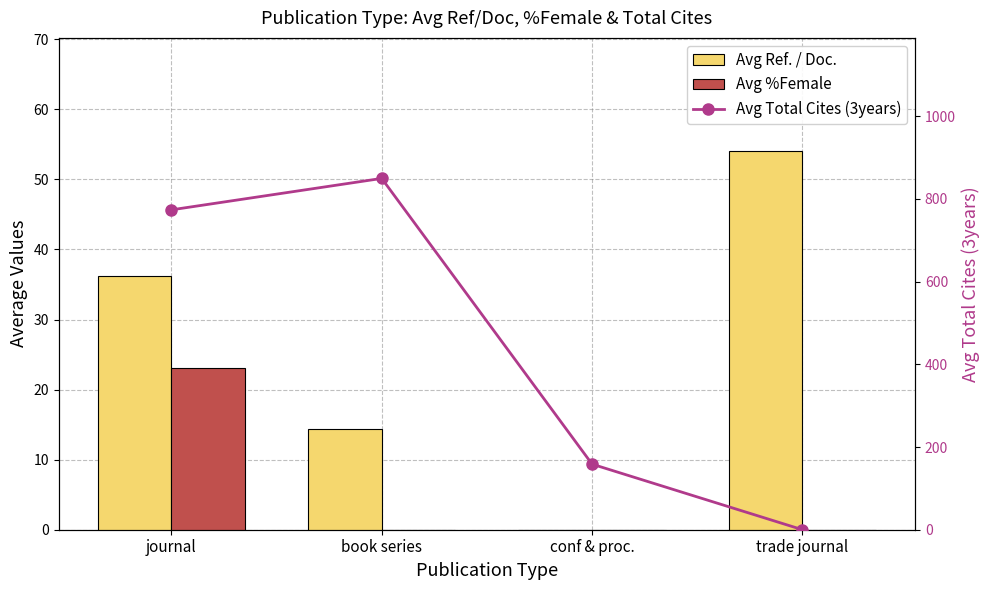

At which label does Avg Total Cites (3years) first exceed 773?

journal